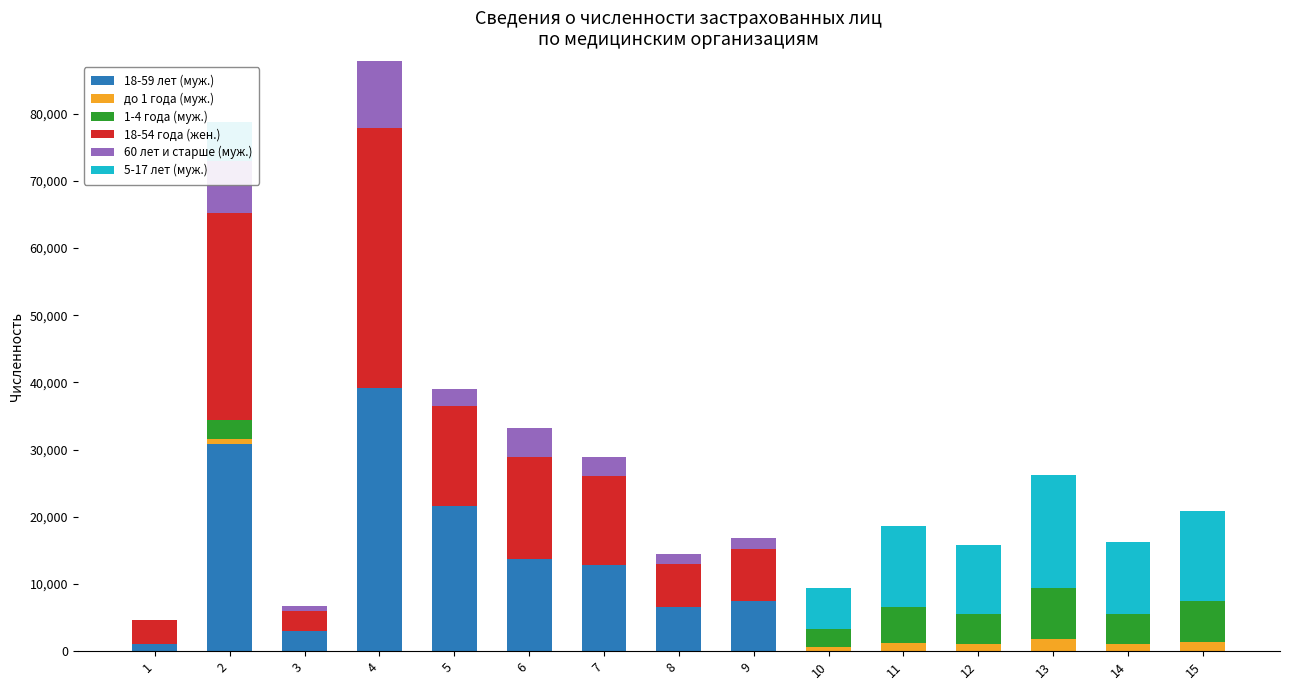

Are the bars grouped side by side (vs. stacked)?

No